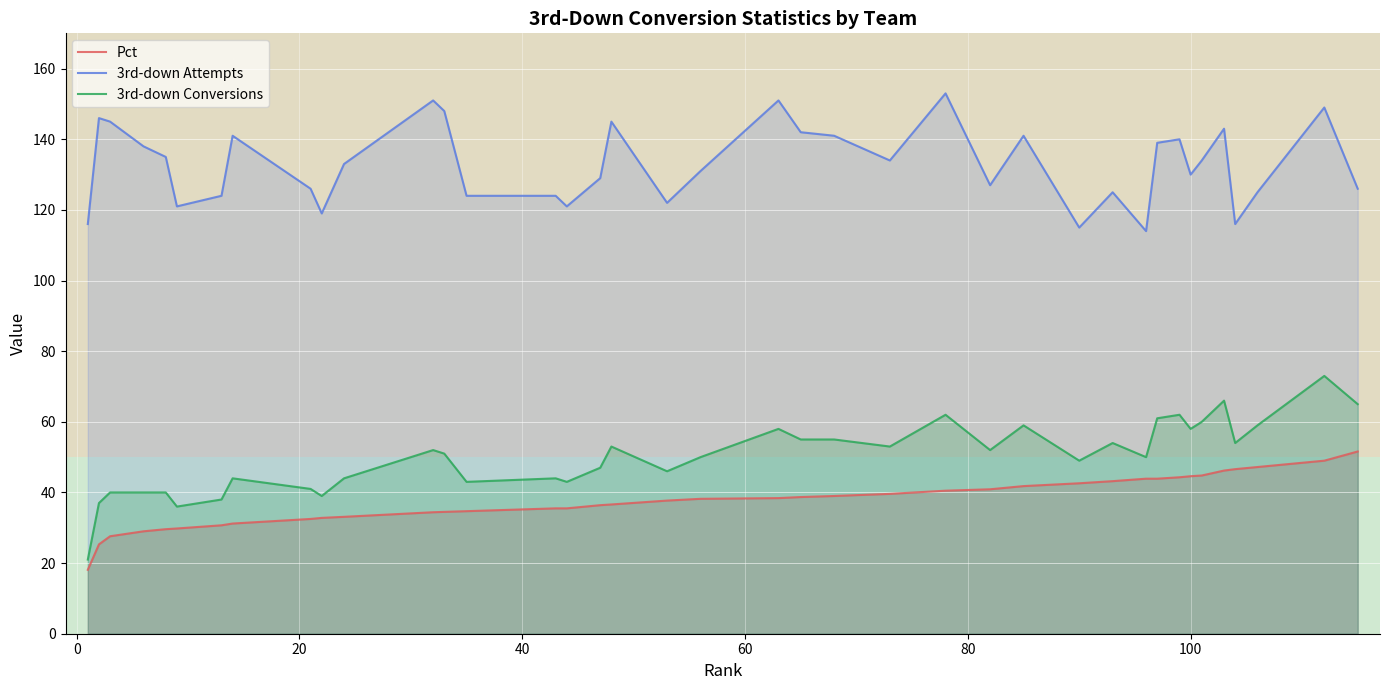

List the series in order of their peak value, lowest first.

Pct, 3rd-down Conversions, 3rd-down Attempts